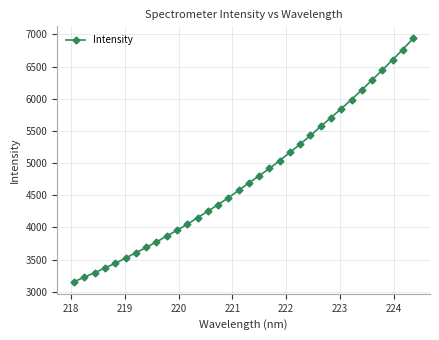

True or false: there are more than 2 points higher than both neighbors.

False